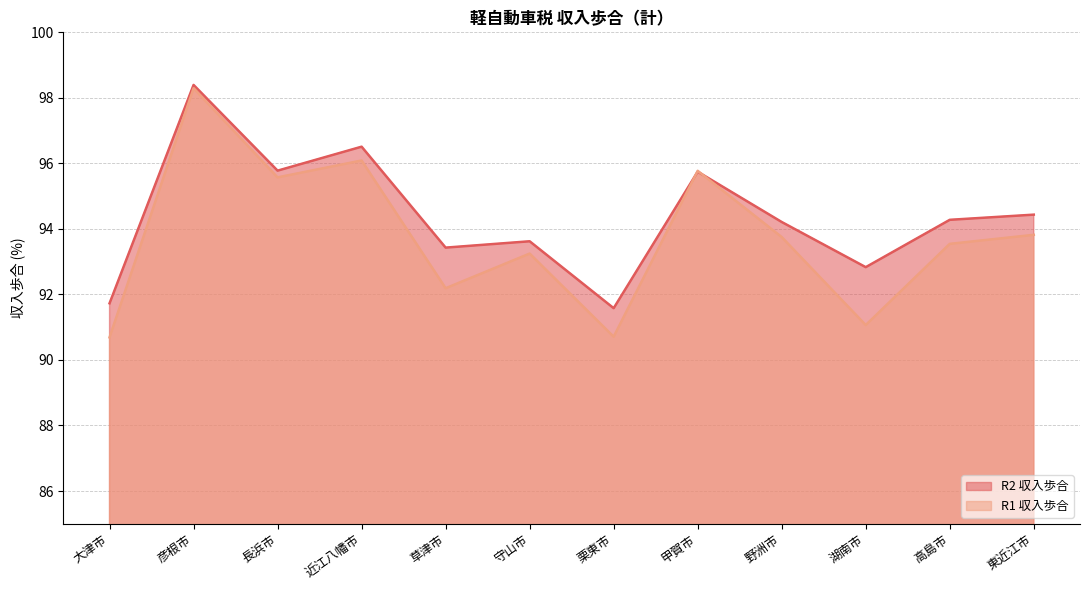

Which series has the largest total across all categories?

R2 収入歩合